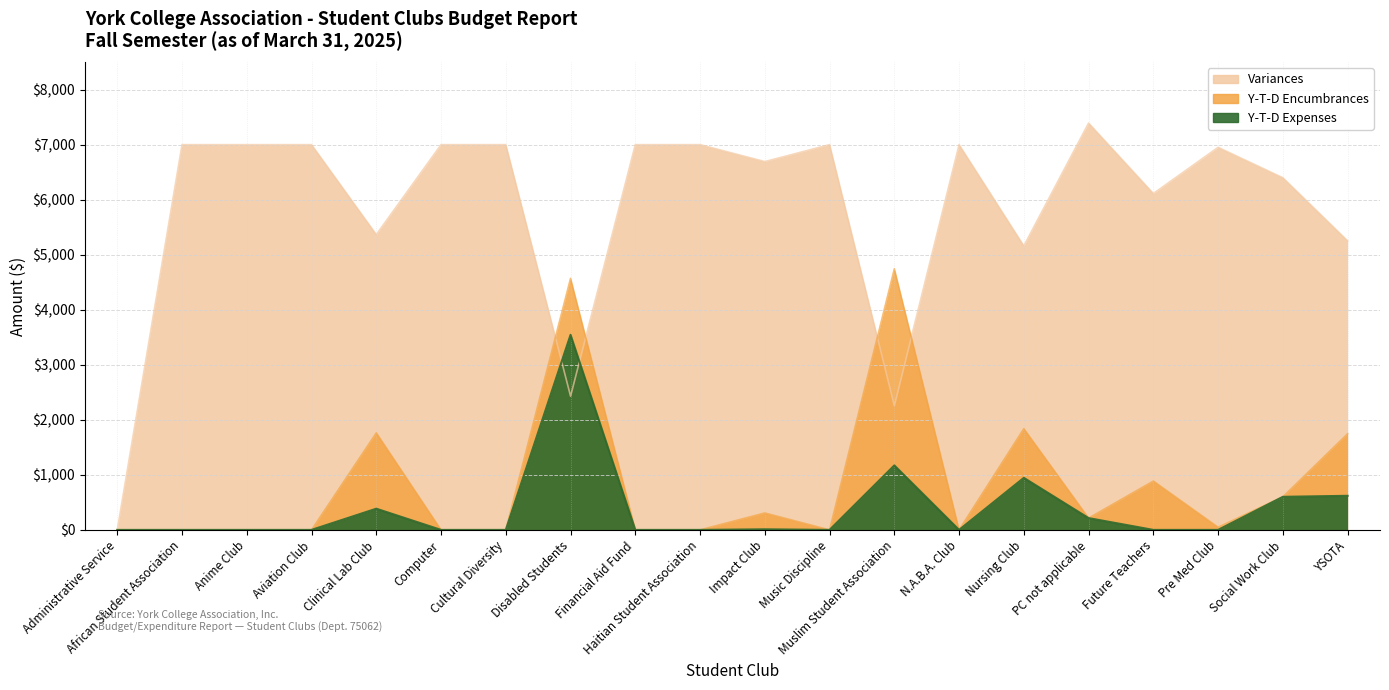

Where is the first local maximum for Y-T-D Expenses?

Clinical Lab Club